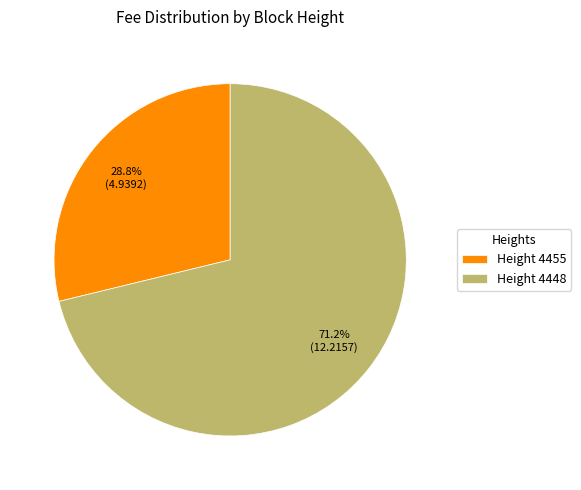

Rank the categories by value from highest to lowest.

Height 4448, Height 4455